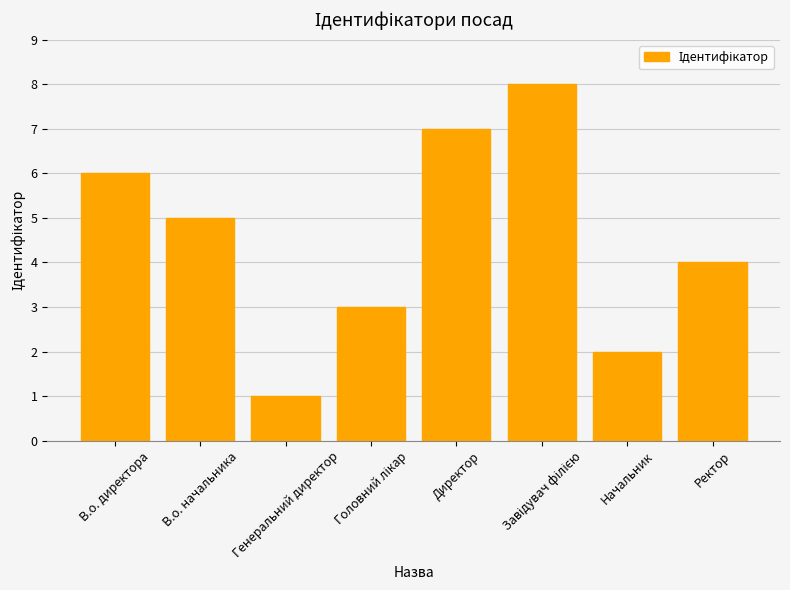

What position from the left is Начальник?

7